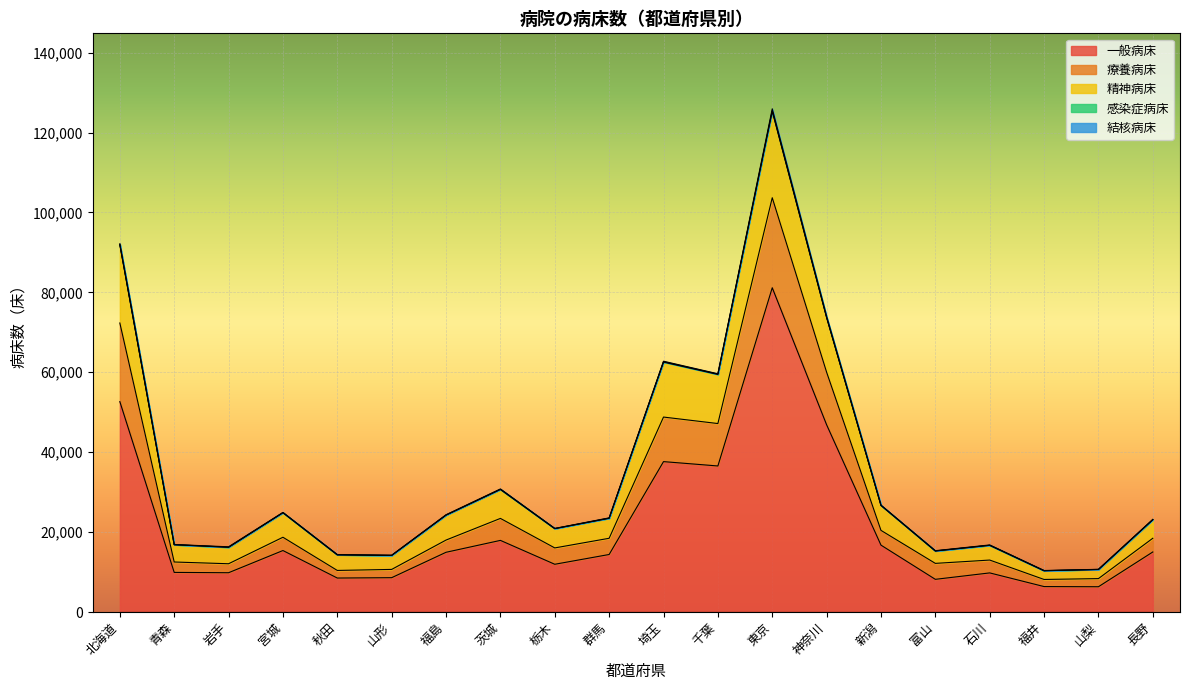

At which category is the sum across all series the highest?

東京